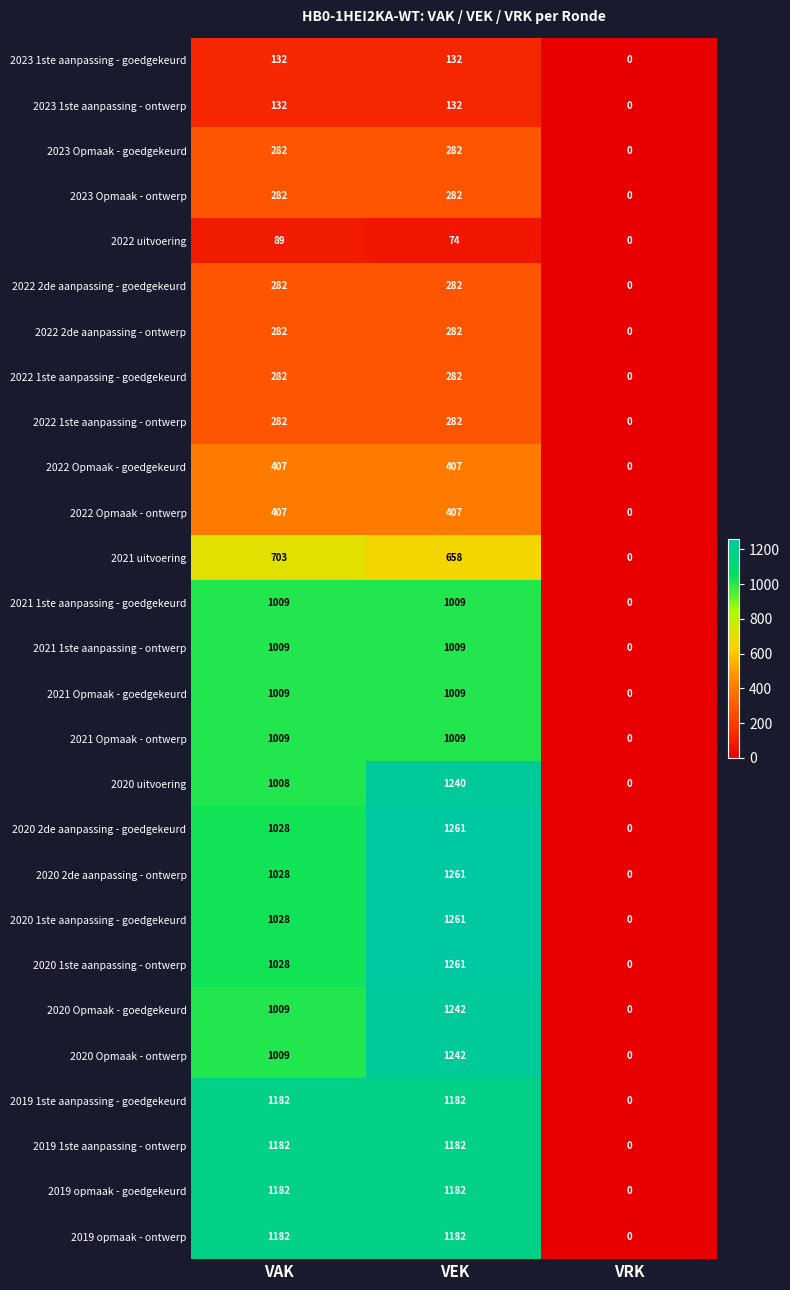

At which category does the chart reach its minimum across all series?

VRK